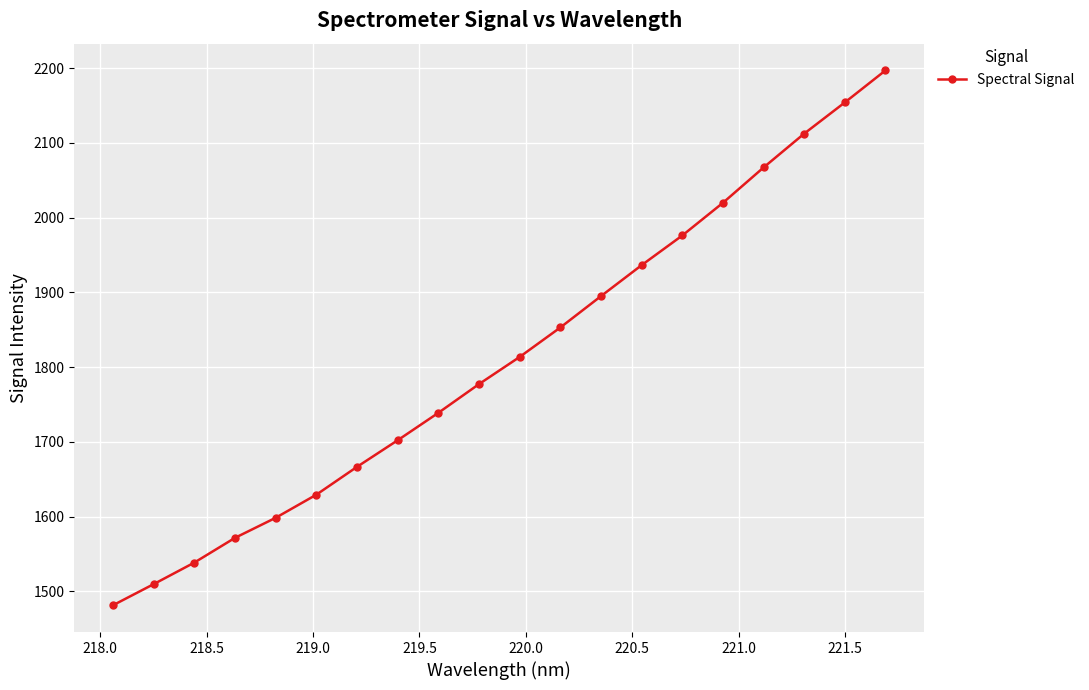

What is the smallest value displayed?

1481.3